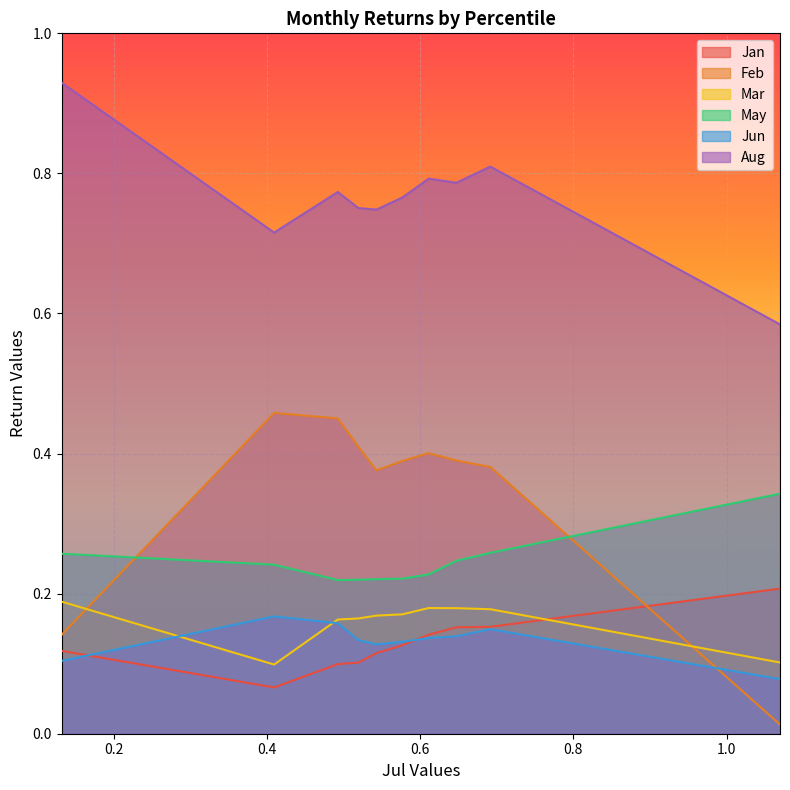

Reading right to left, extract all data points from this chart.

Jan: pct95=0.1	pct85=0.1	pct75=0.1	pct65=0.1	pct55=0.1	pct45=0.1	pct35=0.1	pct25=0.2	pct15=0.2	pct05=0.2
Feb: pct95=0.1	pct85=0.5	pct75=0.5	pct65=0.4	pct55=0.4	pct45=0.4	pct35=0.4	pct25=0.4	pct15=0.4	pct05=0.0
Mar: pct95=0.2	pct85=0.1	pct75=0.2	pct65=0.2	pct55=0.2	pct45=0.2	pct35=0.2	pct25=0.2	pct15=0.2	pct05=0.1
May: pct95=0.3	pct85=0.2	pct75=0.2	pct65=0.2	pct55=0.2	pct45=0.2	pct35=0.2	pct25=0.2	pct15=0.3	pct05=0.3
Jun: pct95=0.1	pct85=0.2	pct75=0.2	pct65=0.1	pct55=0.1	pct45=0.1	pct35=0.1	pct25=0.1	pct15=0.1	pct05=0.1
Aug: pct95=0.9	pct85=0.7	pct75=0.8	pct65=0.8	pct55=0.7	pct45=0.8	pct35=0.8	pct25=0.8	pct15=0.8	pct05=0.6